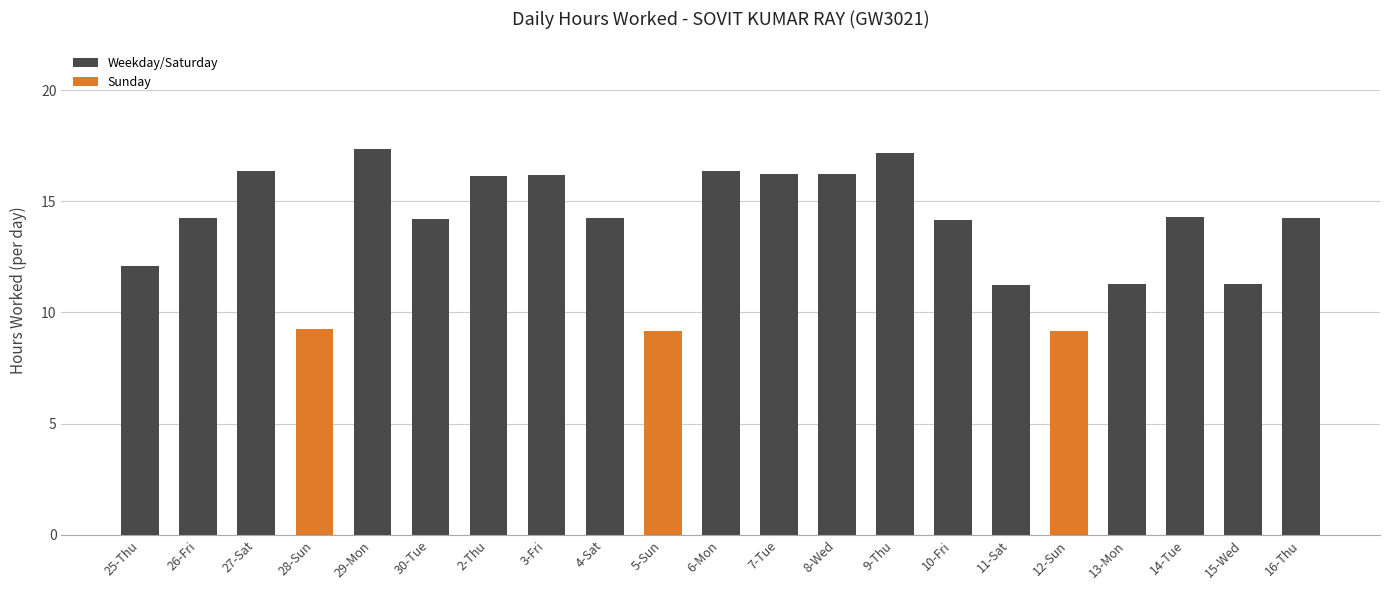

What is the maximum value shown in the chart?

17.4